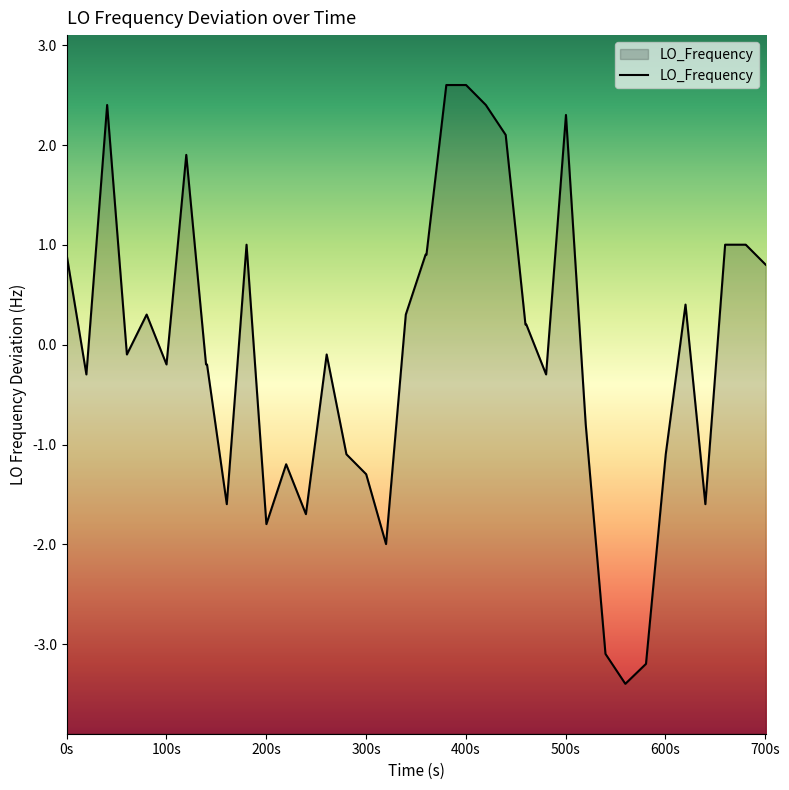

What is the minimum value shown in the chart?

-3.4